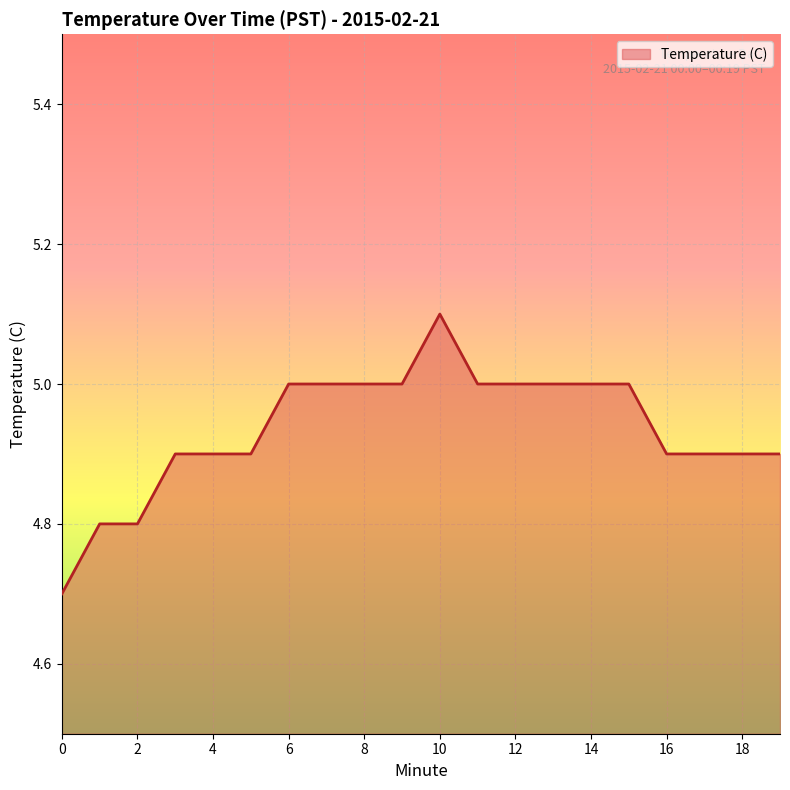

What is the maximum value shown in the chart?

5.1